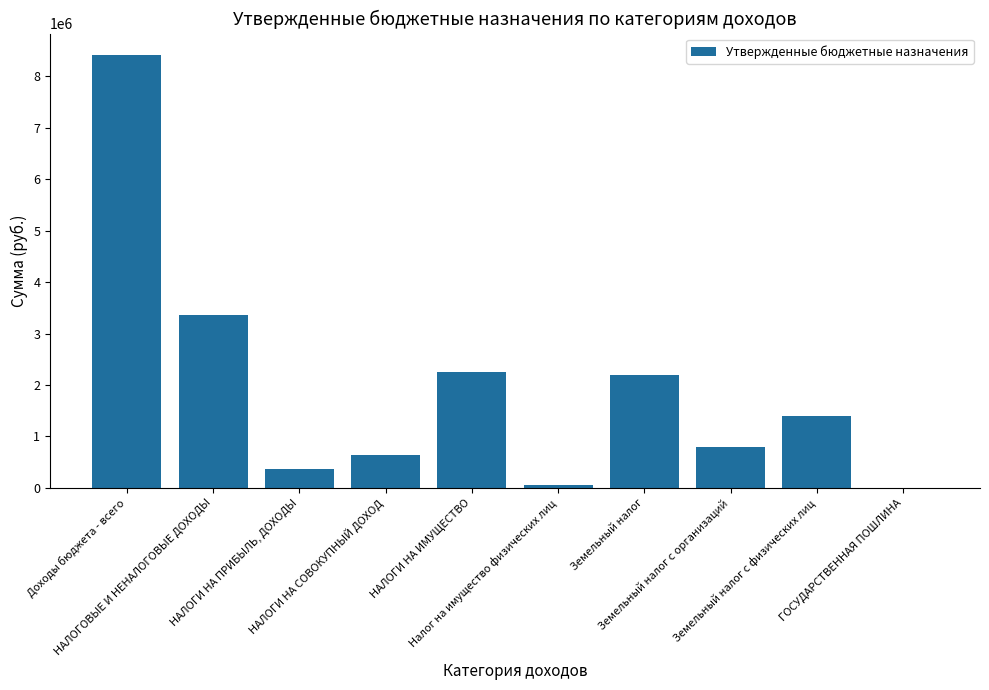

Is it true that the value at НАЛОГОВЫЕ И НЕНАЛОГОВЫЕ ДОХОДЫ is 740131?

False